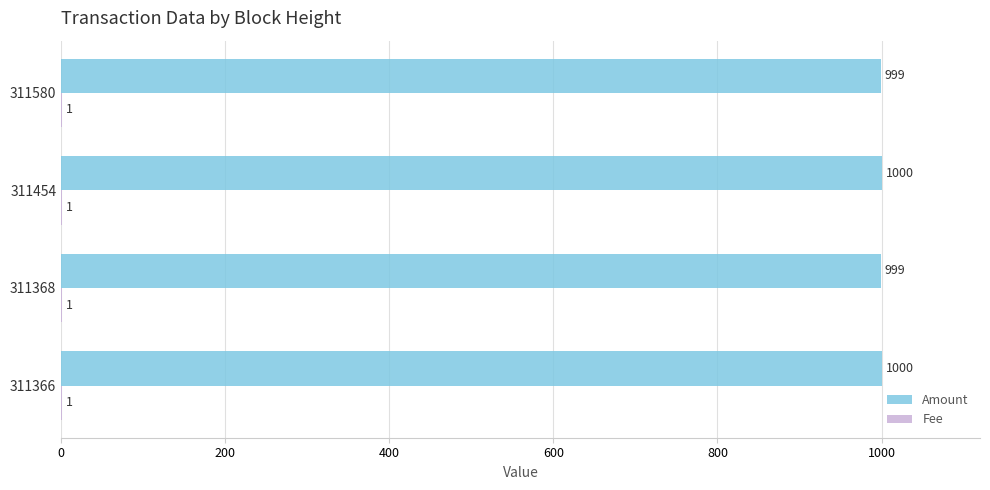

What is the maximum value shown in the chart?

1000